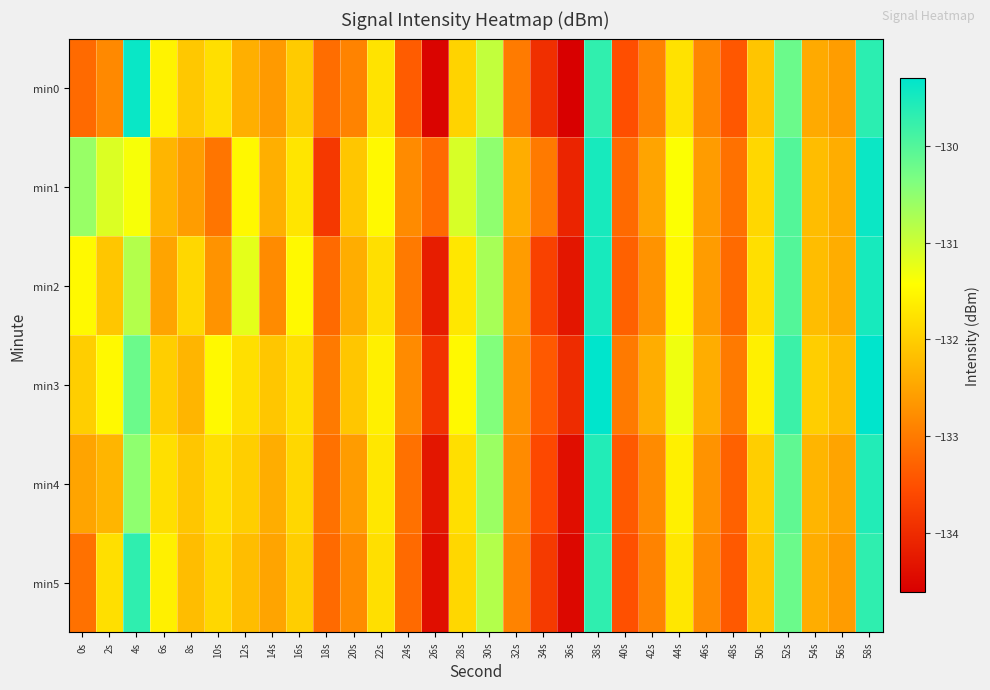

Reading left to right, list all the values displayed in this chart.

min0: 0s=-133.2	2s=-132.8	4s=-129.4	6s=-131.6	8s=-132.1	10s=-131.8	12s=-132.4	14s=-132.6	16s=-132.0	18s=-133.2	20s=-132.9	22s=-131.8	24s=-133.4	26s=-134.5	28s=-131.9	30s=-130.9	32s=-133.0	34s=-134.0	36s=-134.6	38s=-129.7	40s=-133.5	42s=-132.9	44s=-131.8	46s=-132.8	48s=-133.4	50s=-132.1	52s=-130.2	54s=-132.4	56s=-132.6	58s=-129.7
min1: 0s=-130.6	2s=-131.1	4s=-131.4	6s=-132.3	8s=-132.6	10s=-133.1	12s=-131.5	14s=-132.4	16s=-131.7	18s=-133.8	20s=-132.1	22s=-131.5	24s=-132.8	26s=-133.2	28s=-131.1	30s=-130.5	32s=-132.4	34s=-133.0	36s=-134.1	38s=-129.5	40s=-133.2	42s=-132.5	44s=-131.4	46s=-132.6	48s=-133.1	50s=-131.9	52s=-130.0	54s=-132.2	56s=-132.4	58s=-129.4
min2: 0s=-131.5	2s=-132.1	4s=-130.8	6s=-132.5	8s=-131.9	10s=-132.7	12s=-131.2	14s=-132.8	16s=-131.5	18s=-133.2	20s=-132.4	22s=-131.8	24s=-133.0	26s=-134.2	28s=-131.7	30s=-130.7	32s=-132.6	34s=-133.7	36s=-134.3	38s=-129.5	40s=-133.3	42s=-132.7	44s=-131.5	46s=-132.6	48s=-133.2	50s=-131.8	52s=-130.0	54s=-132.2	56s=-132.4	58s=-129.5
min3: 0s=-132.0	2s=-131.5	4s=-130.2	6s=-132.0	8s=-132.3	10s=-131.5	12s=-131.8	14s=-132.1	16s=-131.8	18s=-133.0	20s=-132.1	22s=-131.6	24s=-132.8	26s=-133.9	28s=-131.5	30s=-130.4	32s=-132.7	34s=-133.4	36s=-134.0	38s=-129.3	40s=-133.0	42s=-132.4	44s=-131.3	46s=-132.4	48s=-133.0	50s=-131.6	52s=-129.8	54s=-132.0	56s=-132.2	58s=-129.3
min4: 0s=-132.5	2s=-132.3	4s=-130.5	6s=-131.8	8s=-132.1	10s=-131.8	12s=-132.0	14s=-132.4	16s=-131.9	18s=-133.1	20s=-132.6	22s=-131.7	24s=-133.1	26s=-134.3	28s=-131.8	30s=-130.6	32s=-132.8	34s=-133.6	36s=-134.4	38s=-129.6	40s=-133.4	42s=-132.8	44s=-131.6	46s=-132.7	48s=-133.3	50s=-132.0	52s=-130.1	54s=-132.3	56s=-132.5	58s=-129.6
min5: 0s=-133.1	2s=-131.8	4s=-129.7	6s=-131.6	8s=-132.2	10s=-131.9	12s=-132.2	14s=-132.5	16s=-132.0	18s=-133.2	20s=-132.8	22s=-131.8	24s=-133.2	26s=-134.4	28s=-131.9	30s=-130.8	32s=-132.9	34s=-133.8	36s=-134.5	38s=-129.7	40s=-133.5	42s=-132.9	44s=-131.7	46s=-132.8	48s=-133.4	50s=-132.1	52s=-130.2	54s=-132.4	56s=-132.6	58s=-129.7